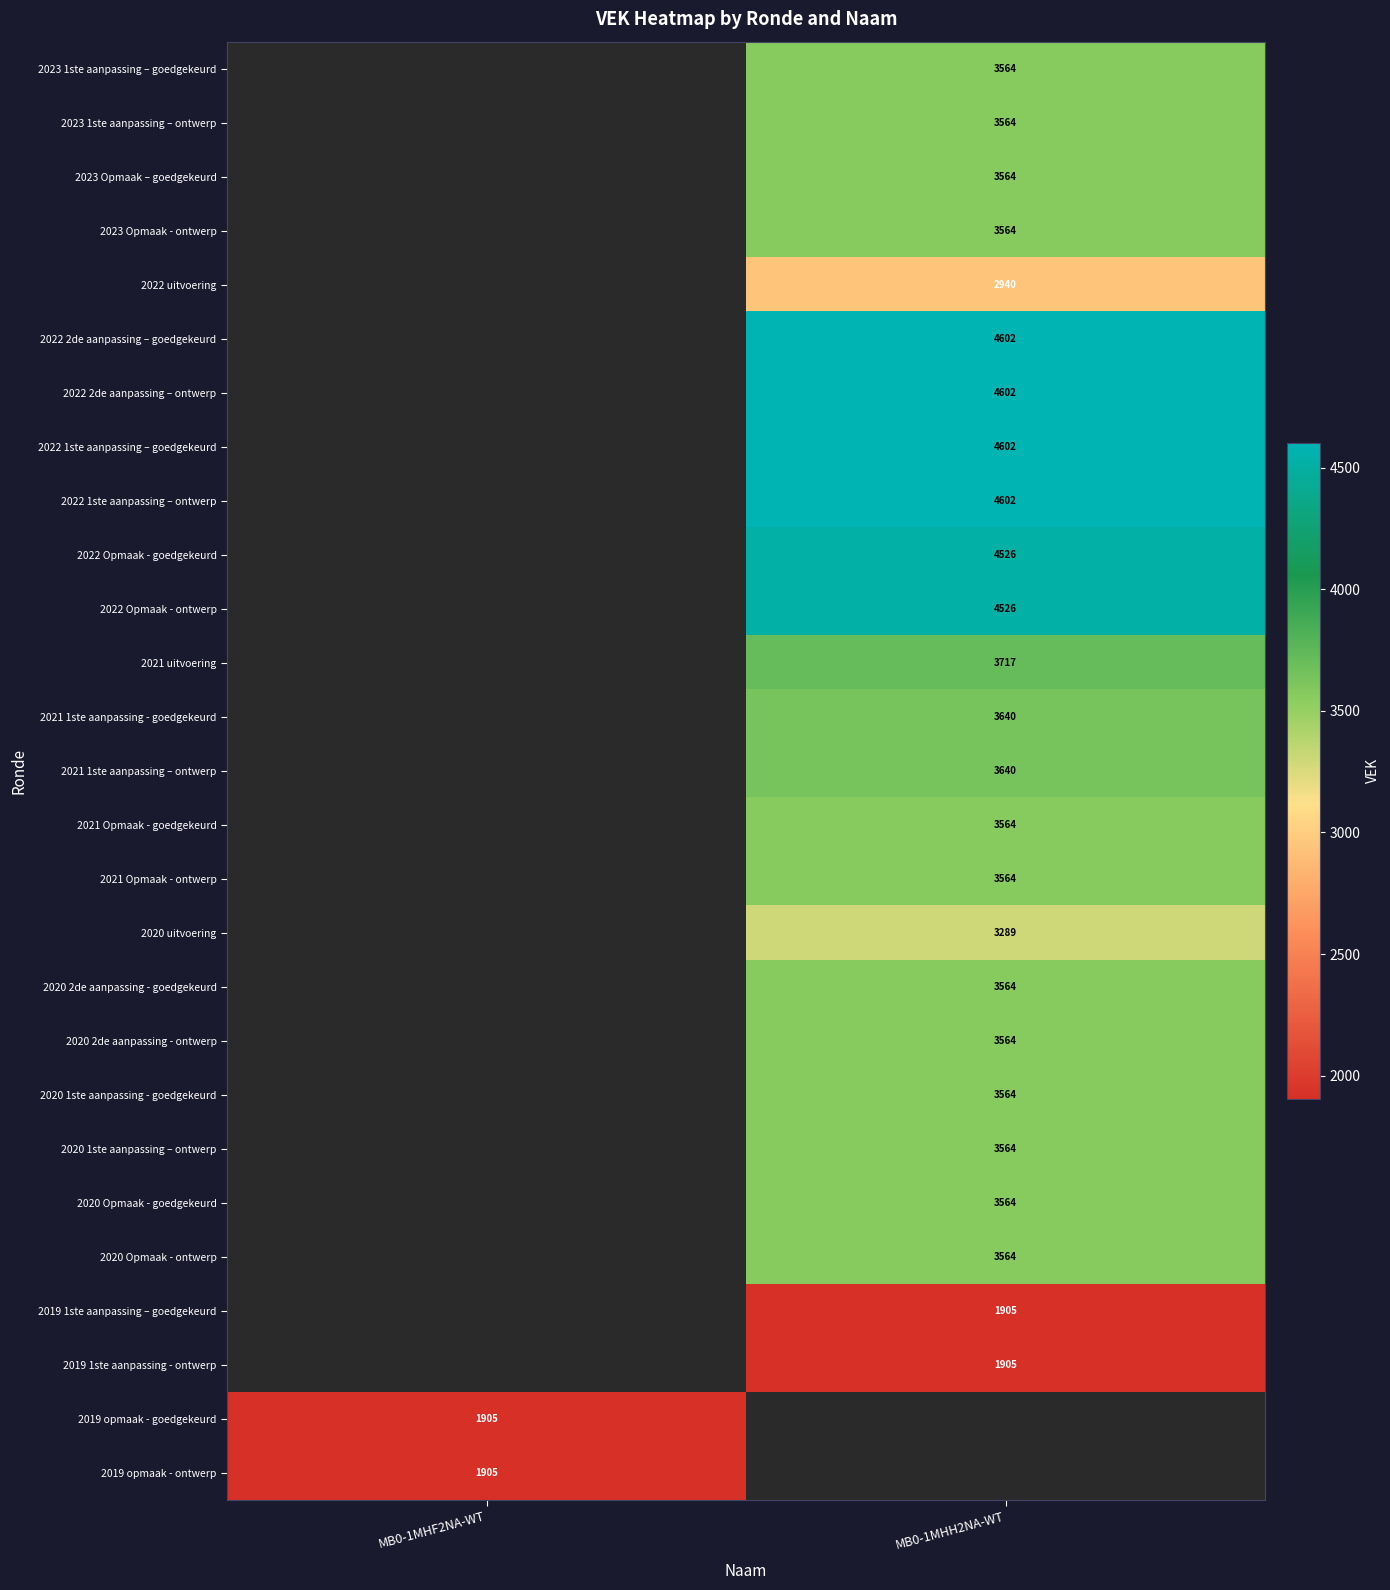

True or false: 2022 2de aanpassing – goedgekeurd has a value of 7203 at MB0-1MHH2NA-WT.

False